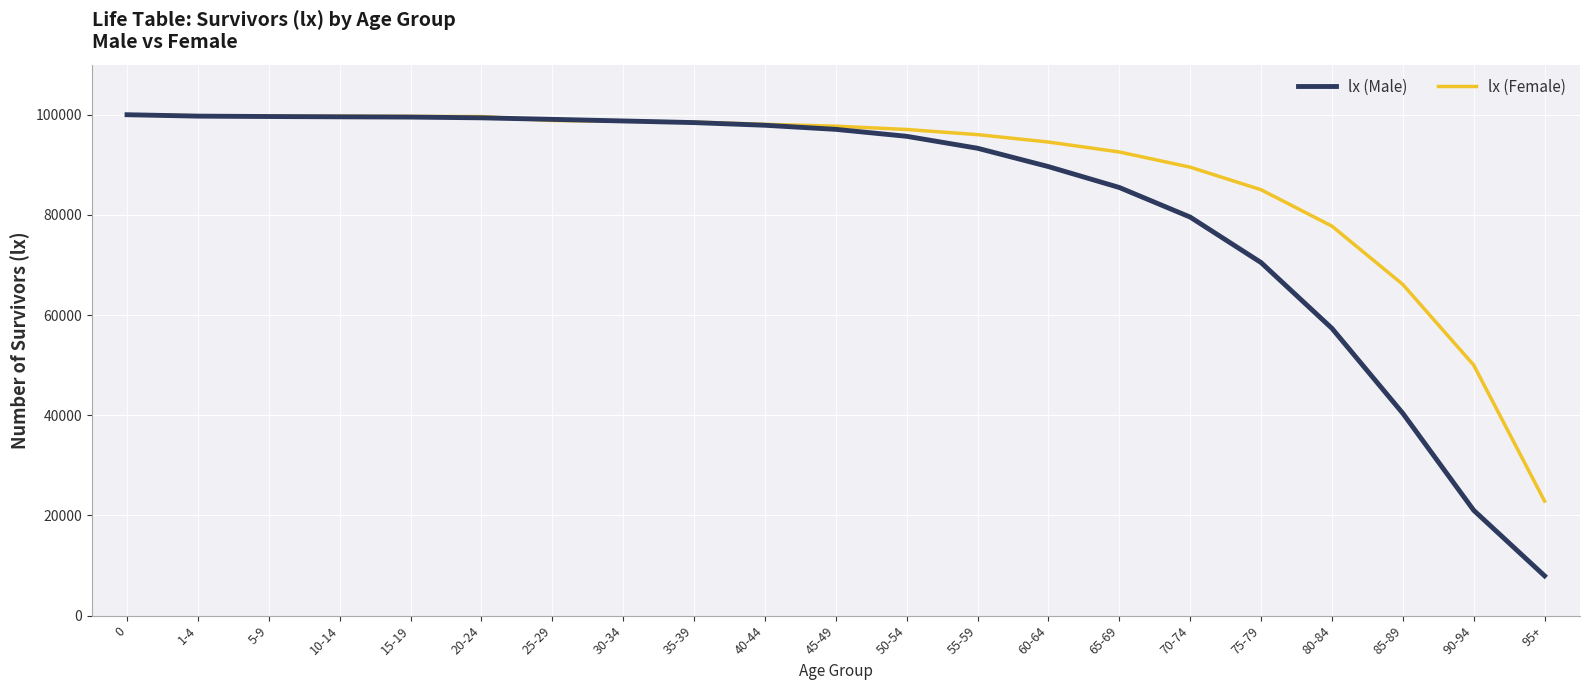

What is the highest value of the lx (Female) series?

100000